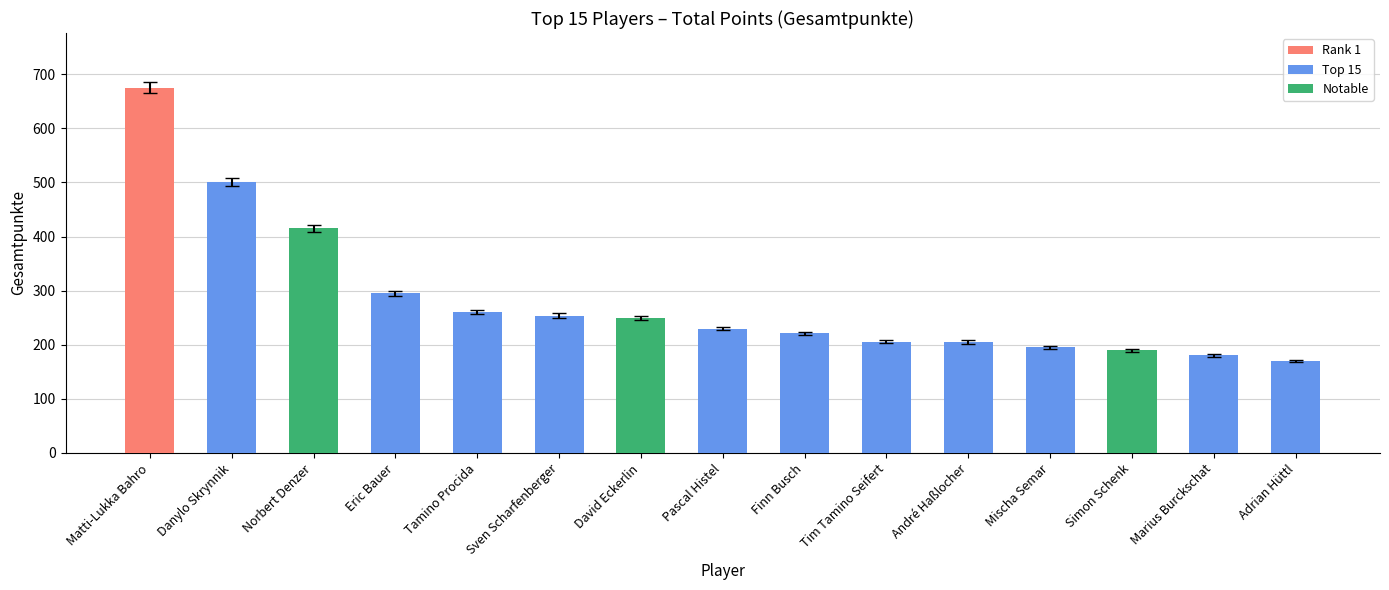

How many data points are less than 230?

7